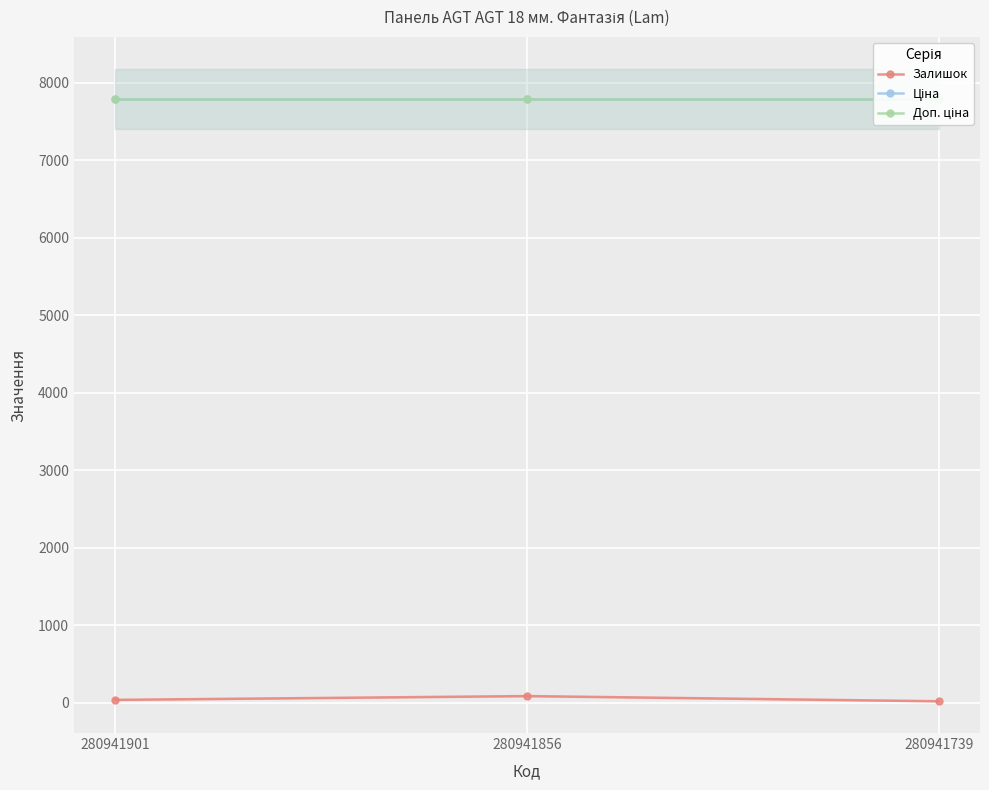

Rank the series at 280941901 from lowest to highest value.

Залишок, Ціна, Доп. ціна